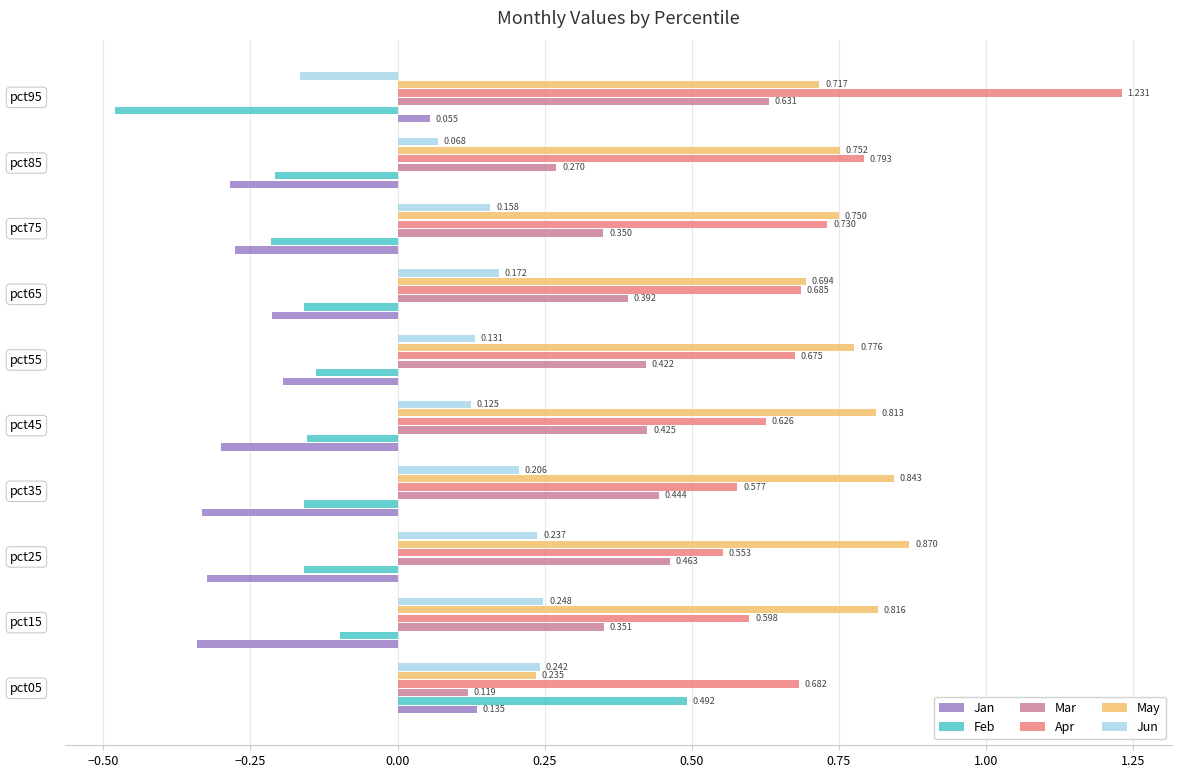

Which series has the largest range (max minus min)?

Feb